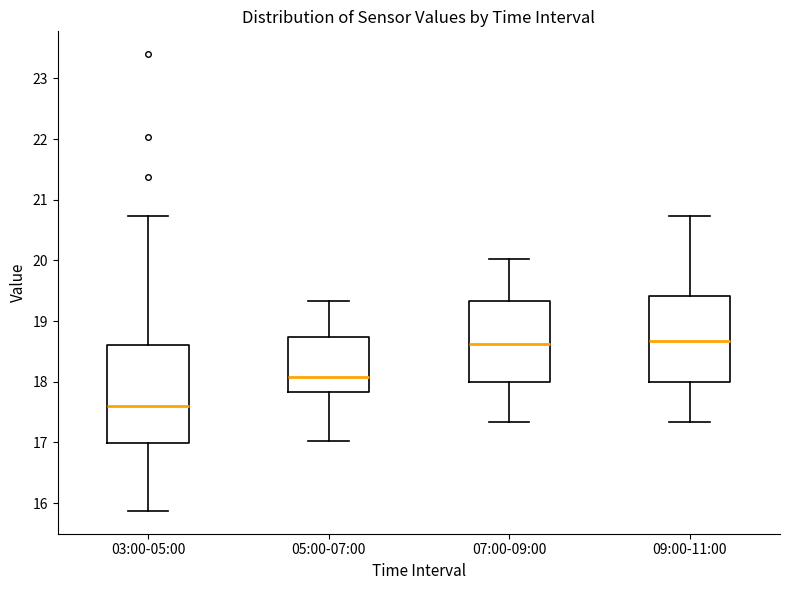

Reading left to right, transcribe this box plot: for each box, give where its median line is, the range the box spans, and where its two whiskers end, as read against the y-axis. The values are not printed on the chart, so give them approximately, as read against the axis.

03:00-05:00: median 17.6, box 17.0 to 18.6, whiskers 15.9 to 20.7
05:00-07:00: median 18.1, box 17.8 to 18.7, whiskers 17.0 to 19.3
07:00-09:00: median 18.6, box 18.0 to 19.3, whiskers 17.3 to 20.0
09:00-11:00: median 18.7, box 18.0 to 19.4, whiskers 17.3 to 20.7